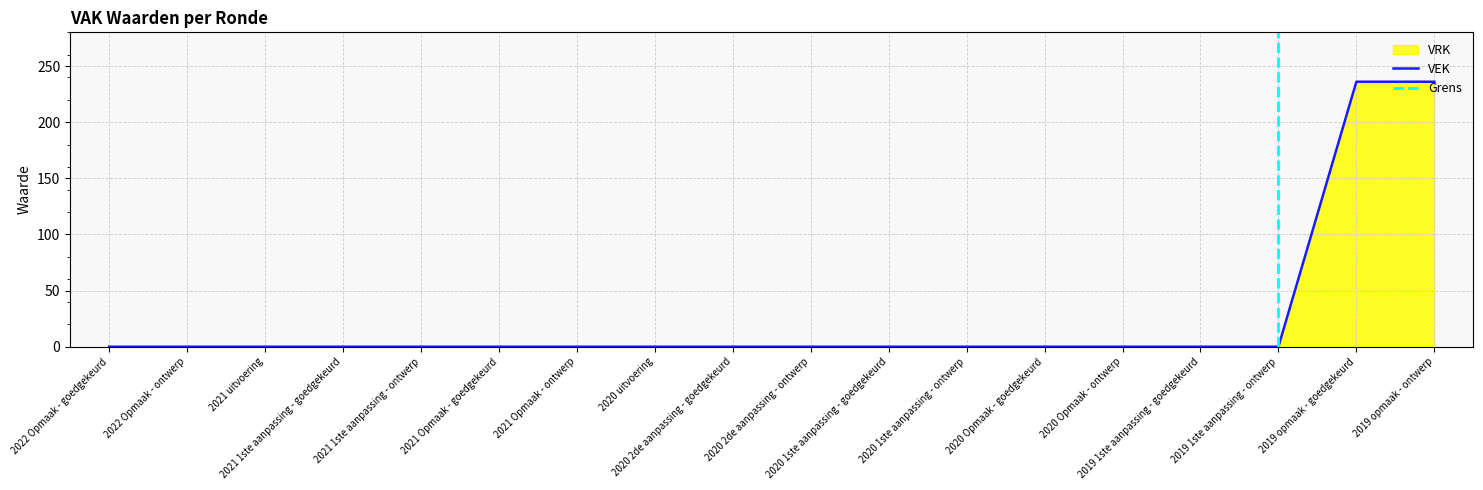

True or false: the data shows 102 at 2019 1ste aanpassing - ontwerp.

False